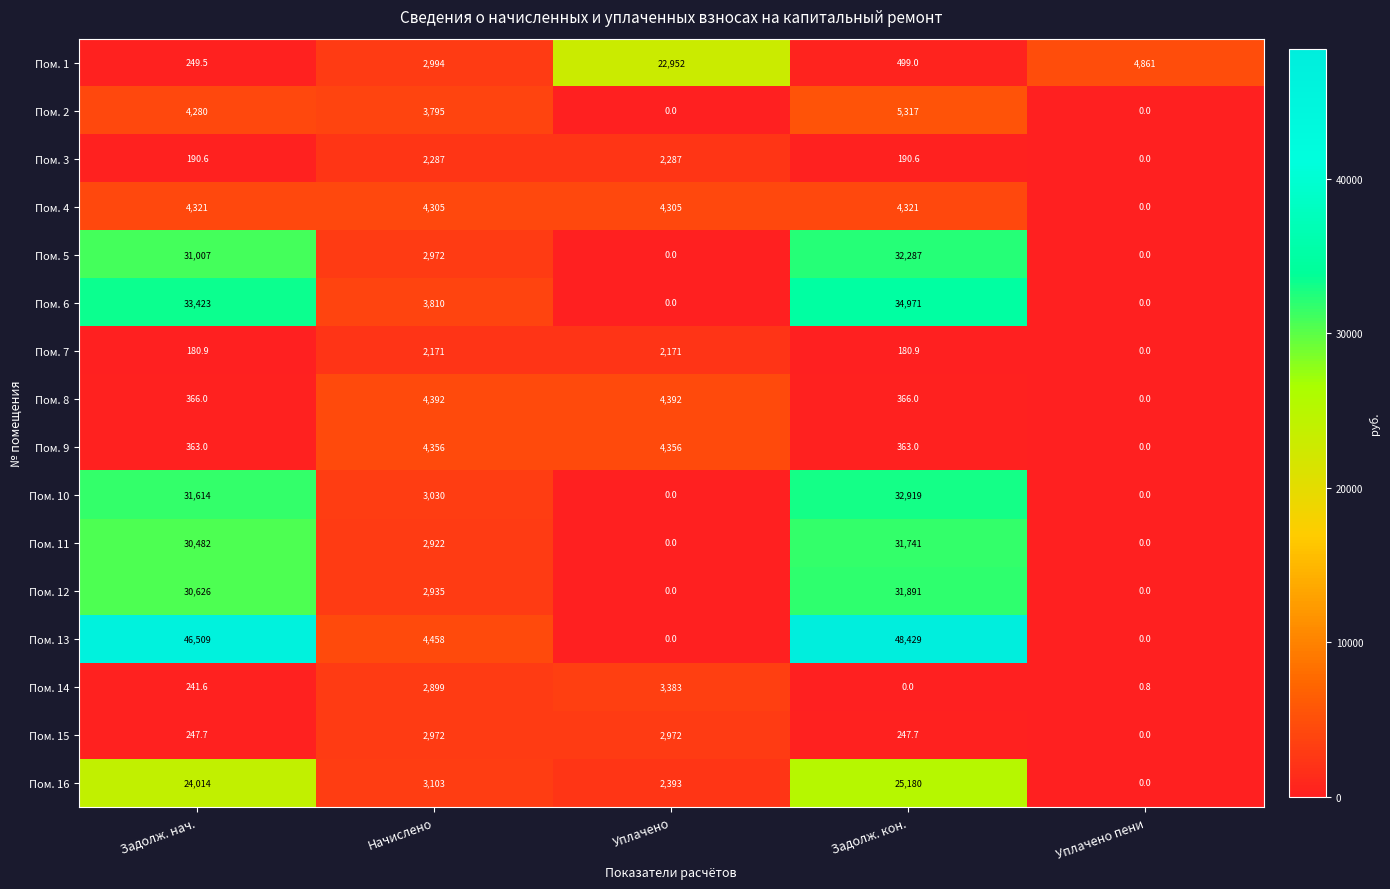

List the series in order of their peak value, highest first.

Пом. 13, Пом. 6, Пом. 10, Пом. 5, Пом. 12, Пом. 11, Пом. 16, Пом. 1, Пом. 2, Пом. 8, Пом. 9, Пом. 4, Пом. 14, Пом. 15, Пом. 3, Пом. 7